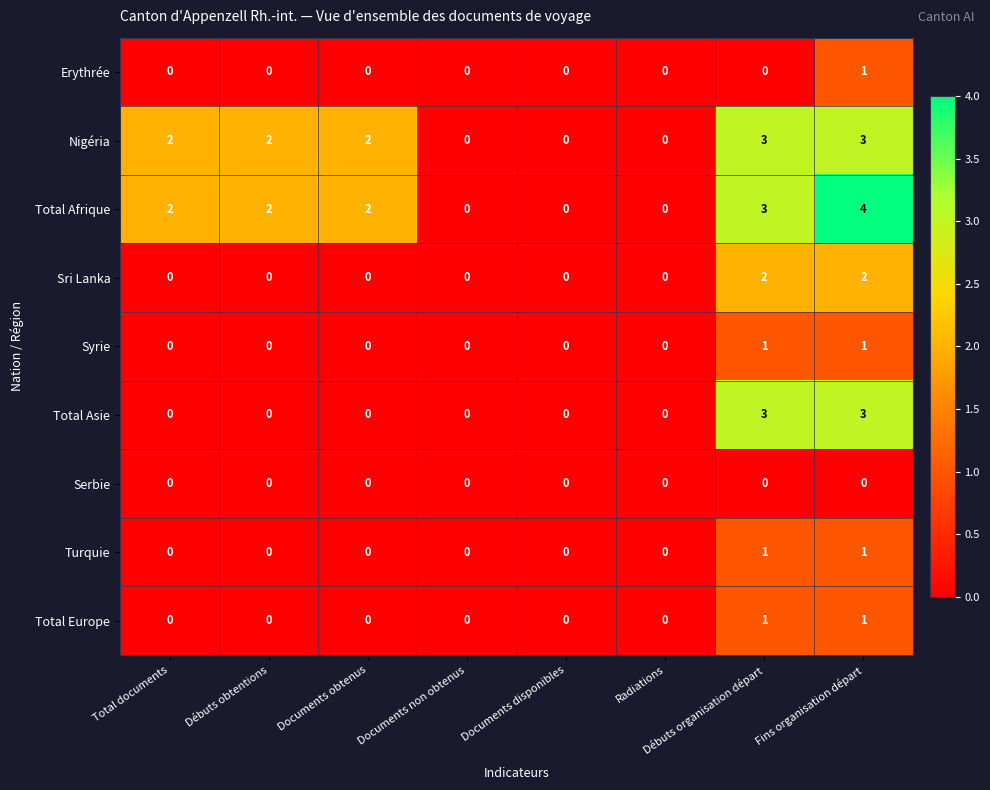

Which series has the widest spread of values?

Total Afrique